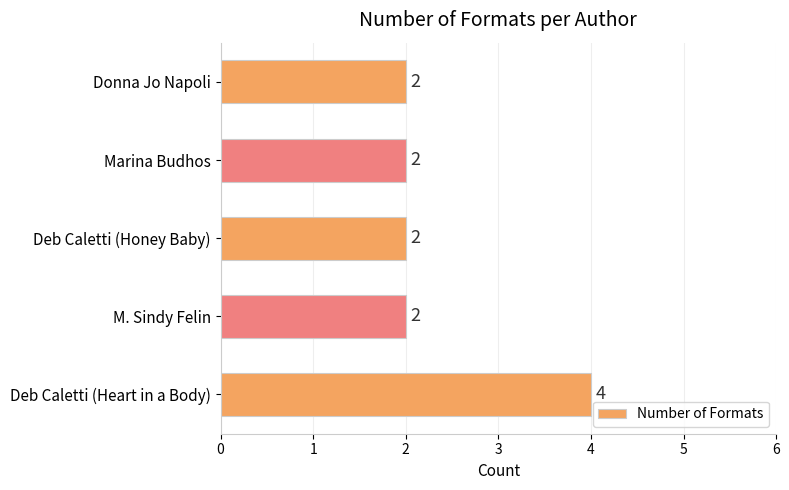

Count the number of categories in the chart.

5